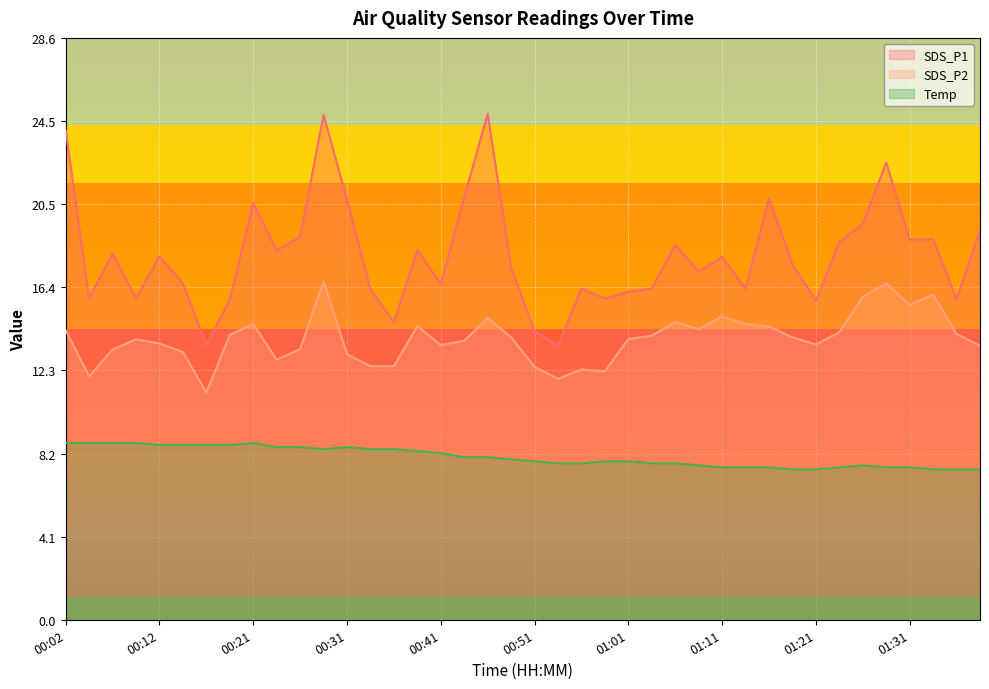

What is the difference between the SDS_P2 values at 00:21 and 00:09?

0.8